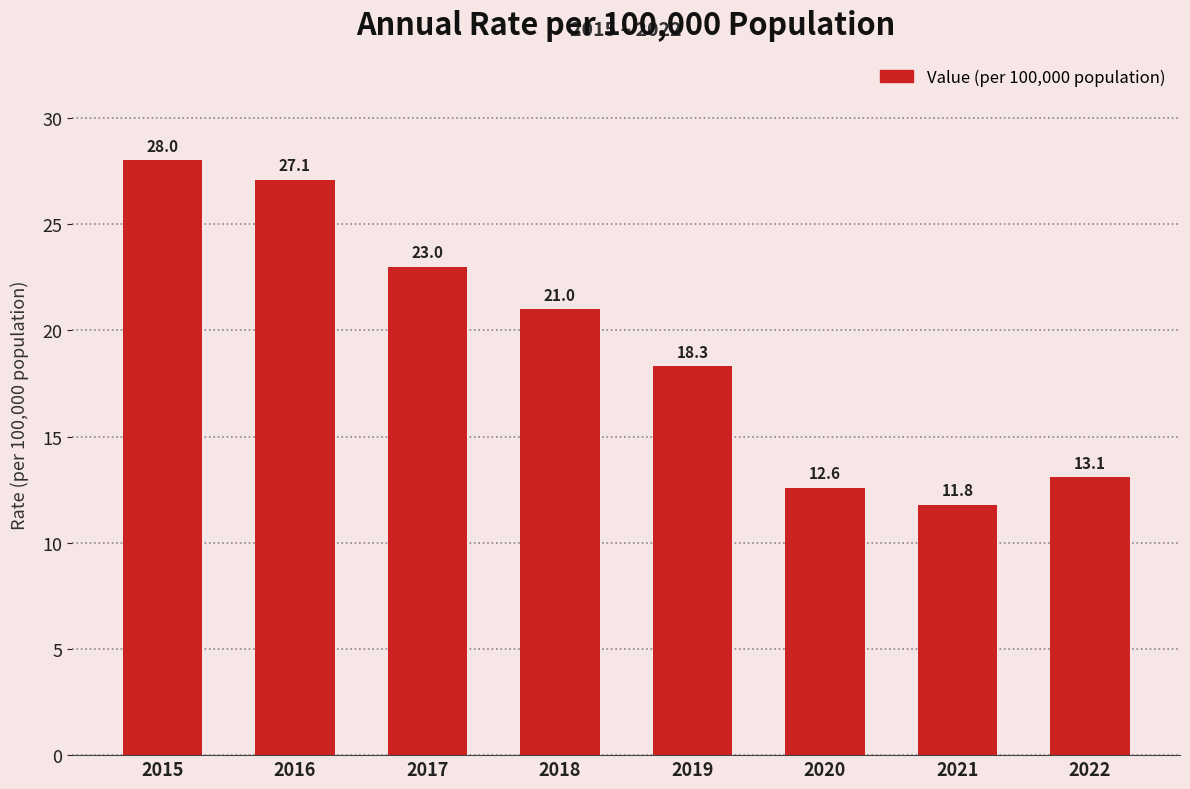

List the labels in order of value, smallest first.

2021, 2020, 2022, 2019, 2018, 2017, 2016, 2015